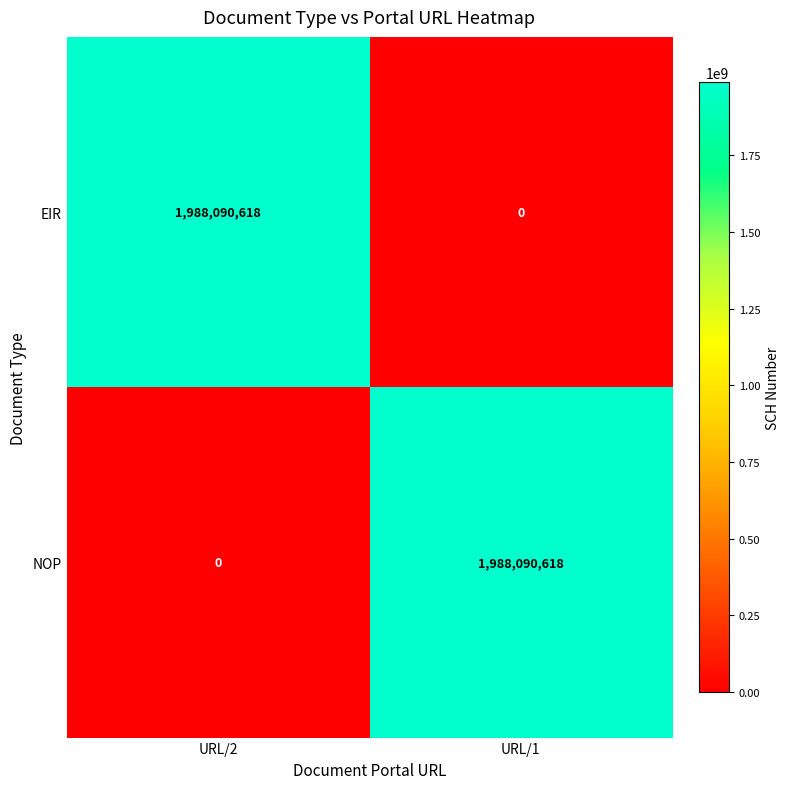

Reading left to right, what are all the values shown in this chart?

EIR: 1988090618	0
NOP: 0	1988090618